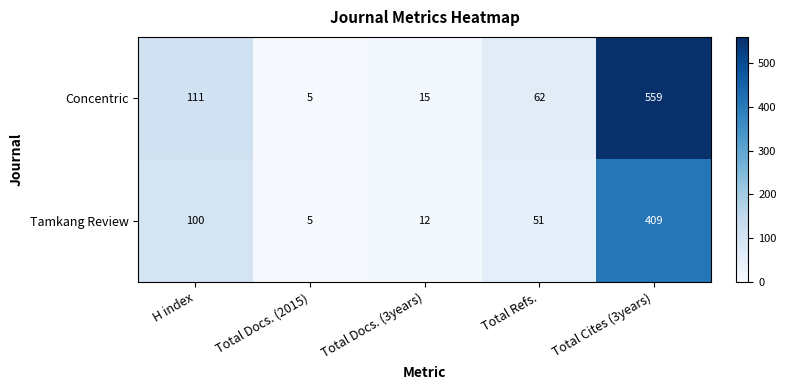

At how many categories does at least one series exceed 10?

4